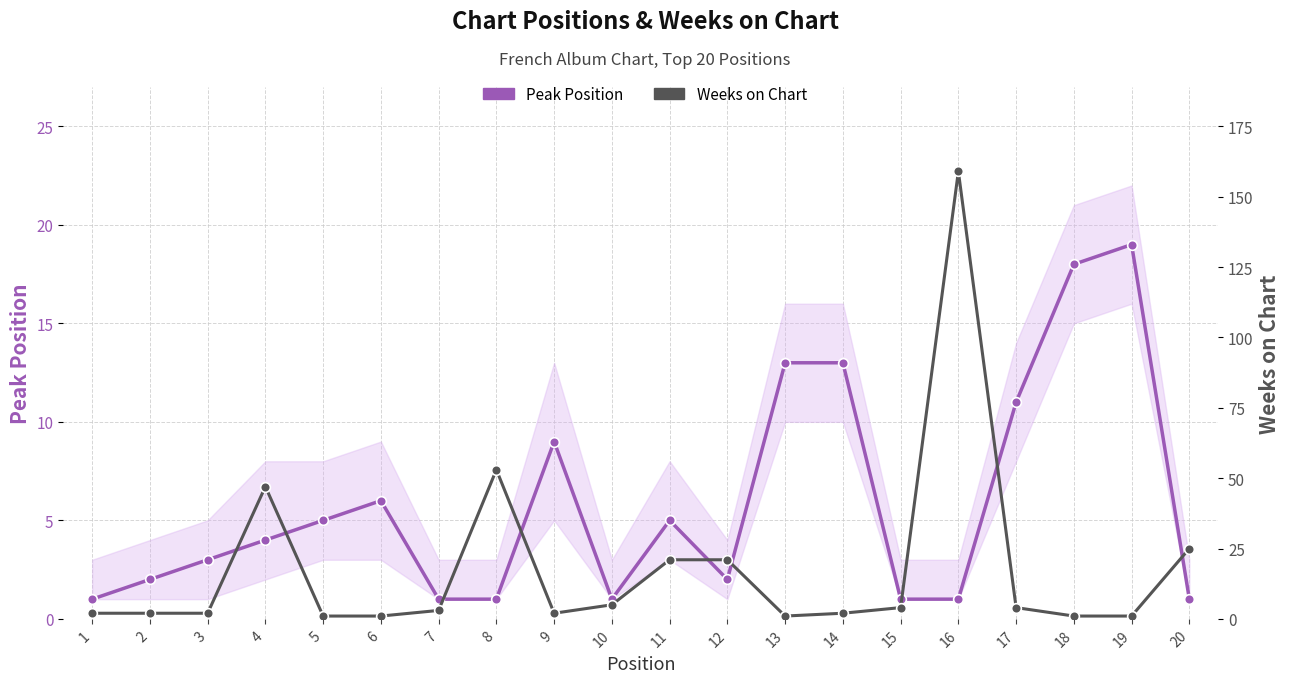

Is the value of Peak Position at 13 greater than the value of Weeks on Chart at 19?

Yes